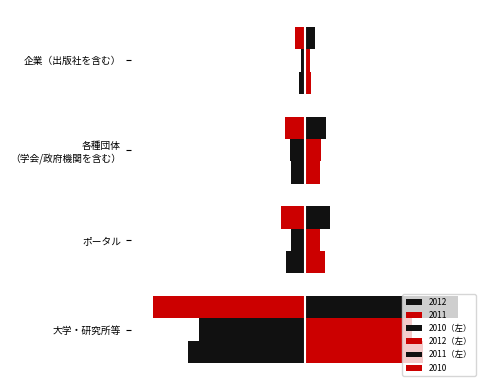

What is the minimum value for 2010（左）?

-437